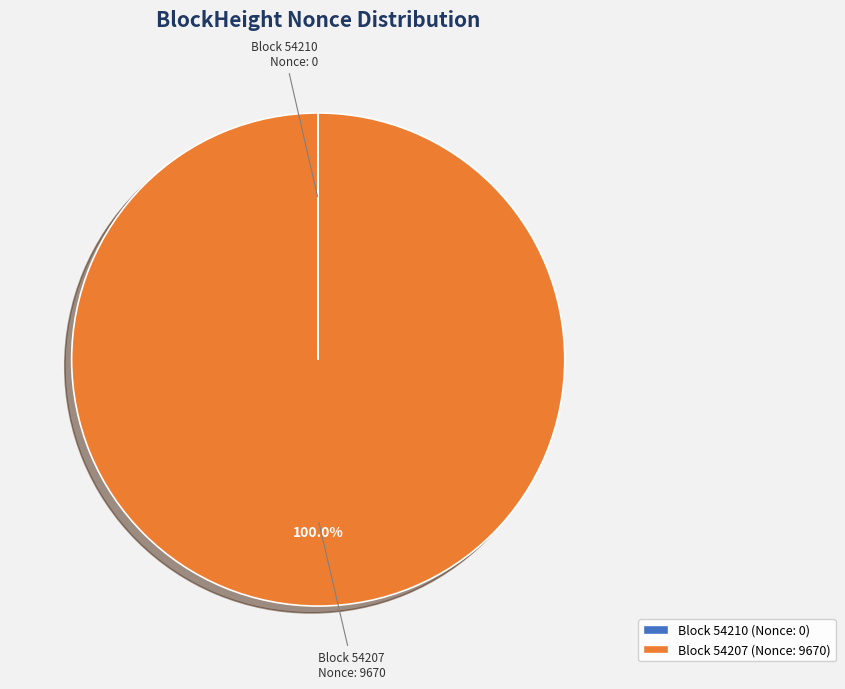

Which slice is the largest?

Block 54207